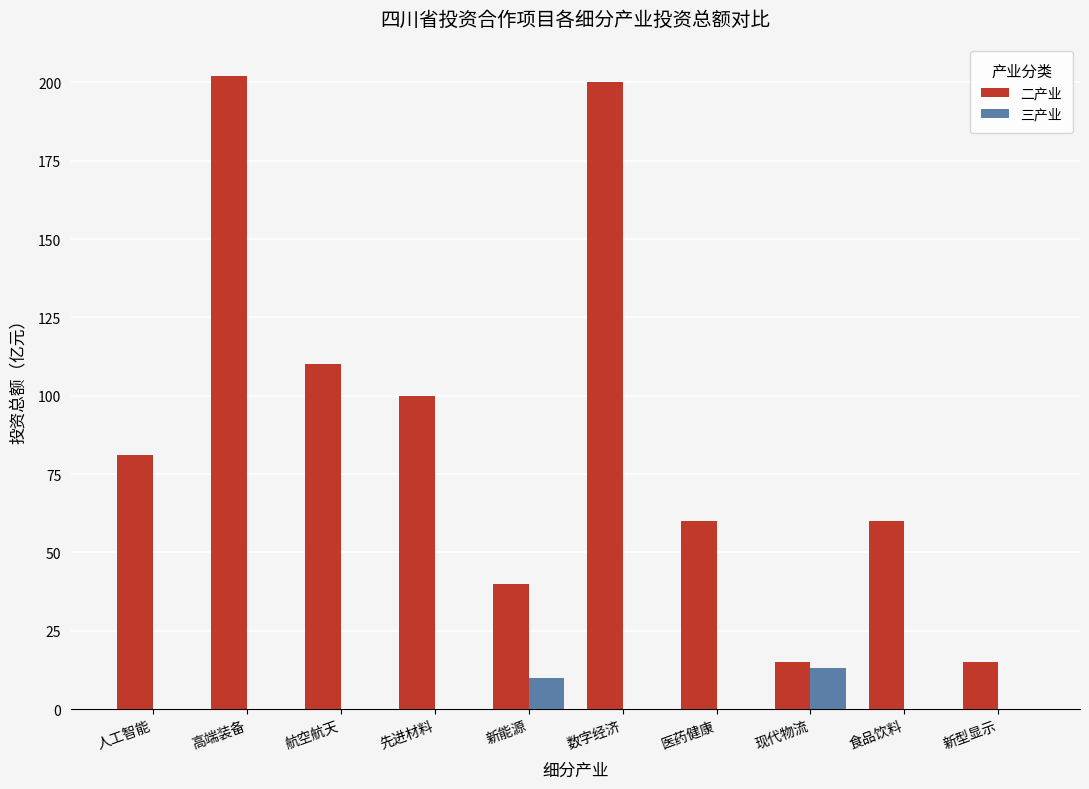

Is it true that 三产业 equals -8 at 人工智能?

False